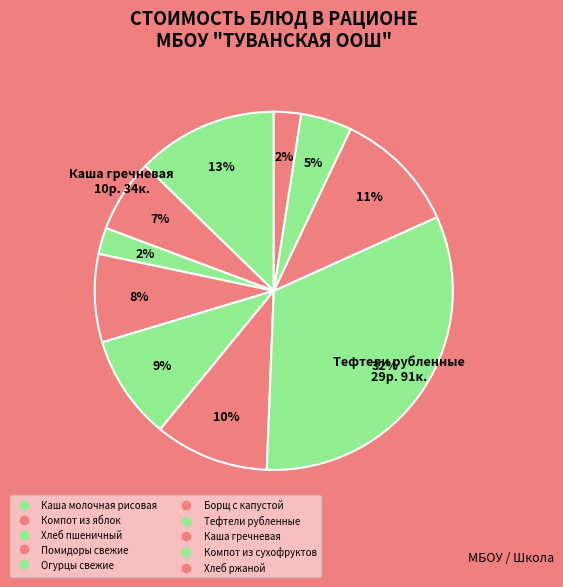

Which slice is the smallest?

Хлеб пшеничный